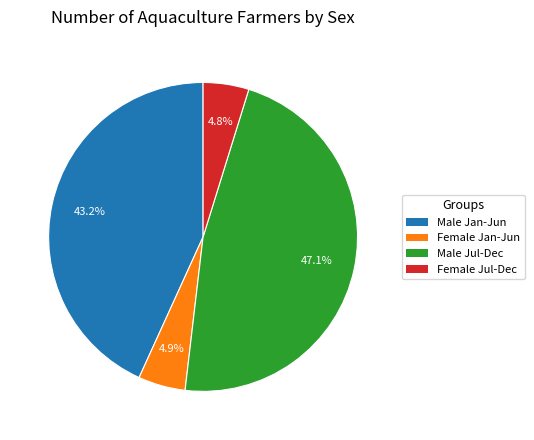

How much of the chart is everything except Female Jul-Dec?

95.2%